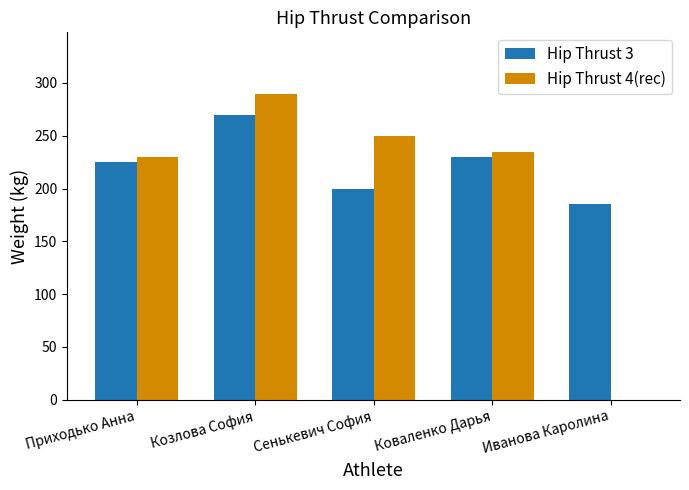

How many distinct data groups are displayed?

2